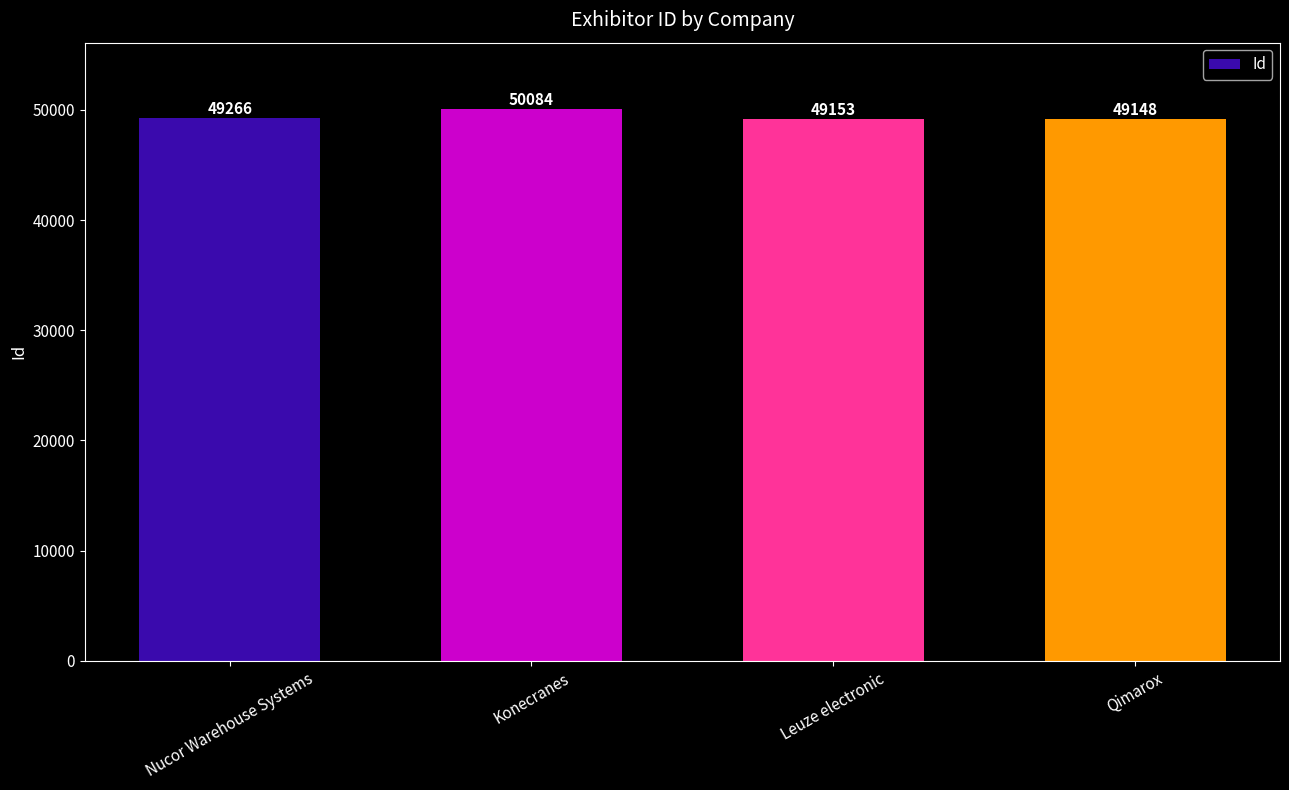

What is the difference between the values at Leuze electronic and Nucor Warehouse Systems?

113